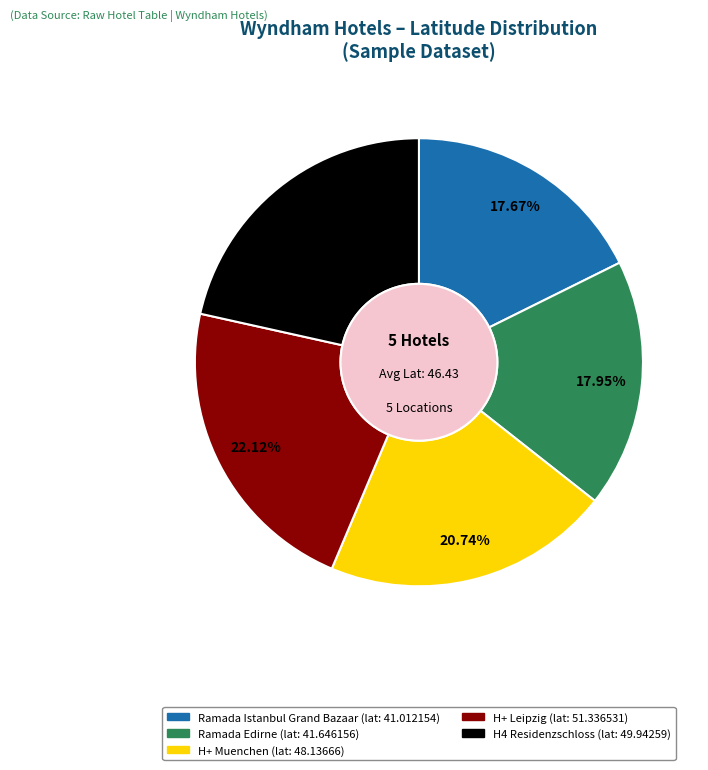

What percentage is the Ramada Istanbul Grand Bazaar slice, to the nearest percent?

18%